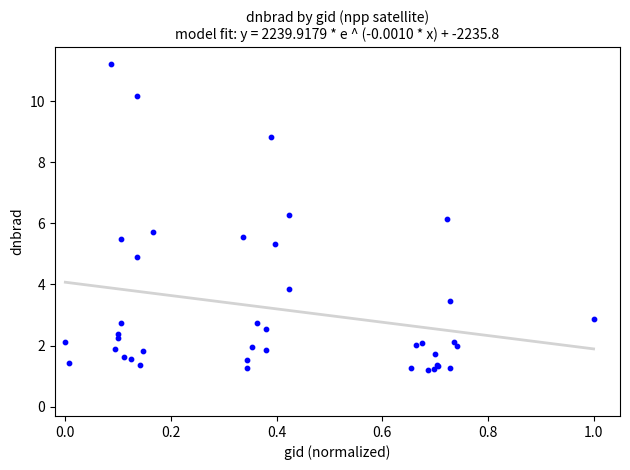

What Y value in the scatter plot is closest to 6?

6.1